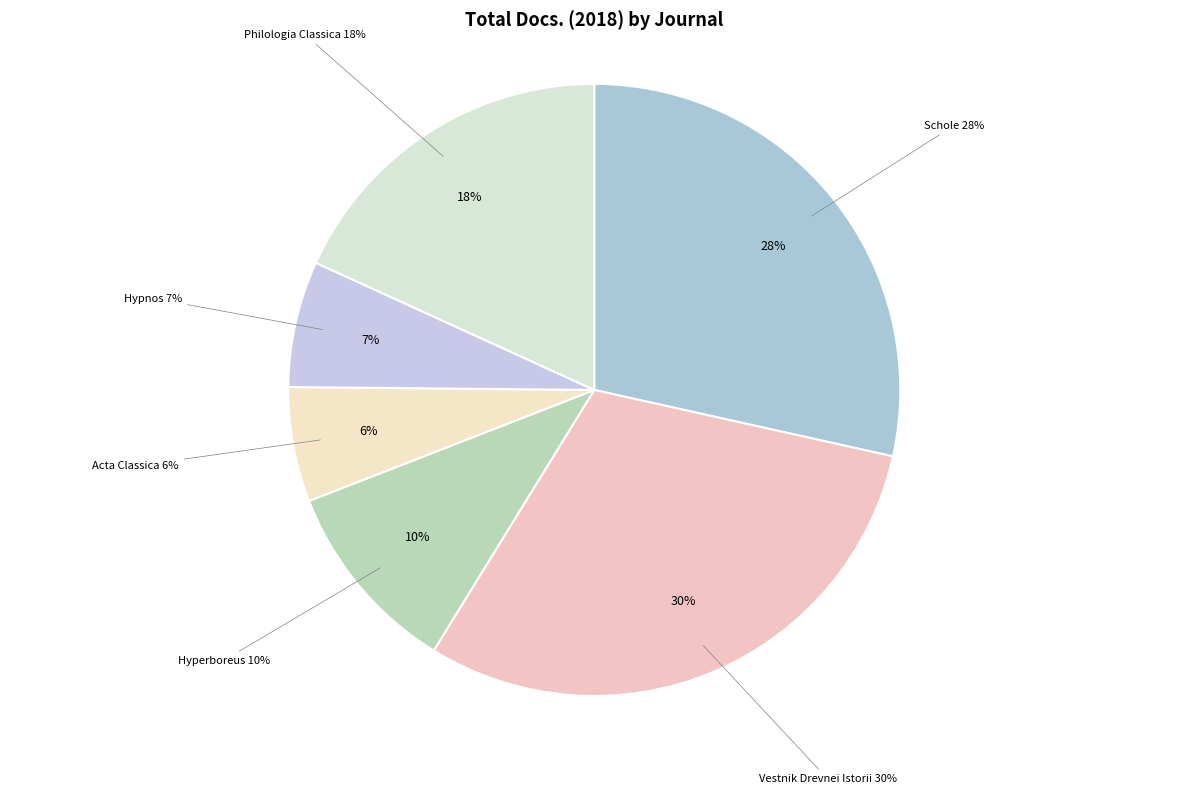

To the nearest percent, what portion does Hyperboreus represent?

10%